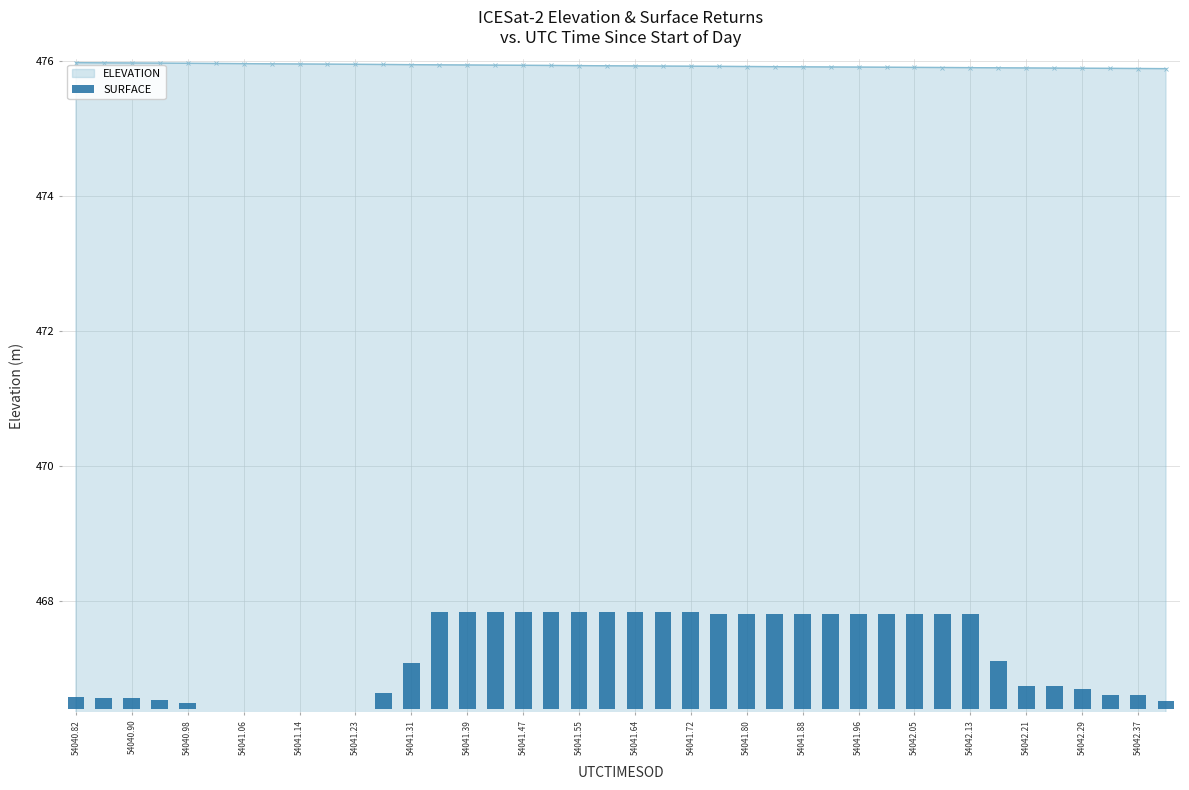

The ELEVATION series shows 475.9 at 54041.23. True or false?

True